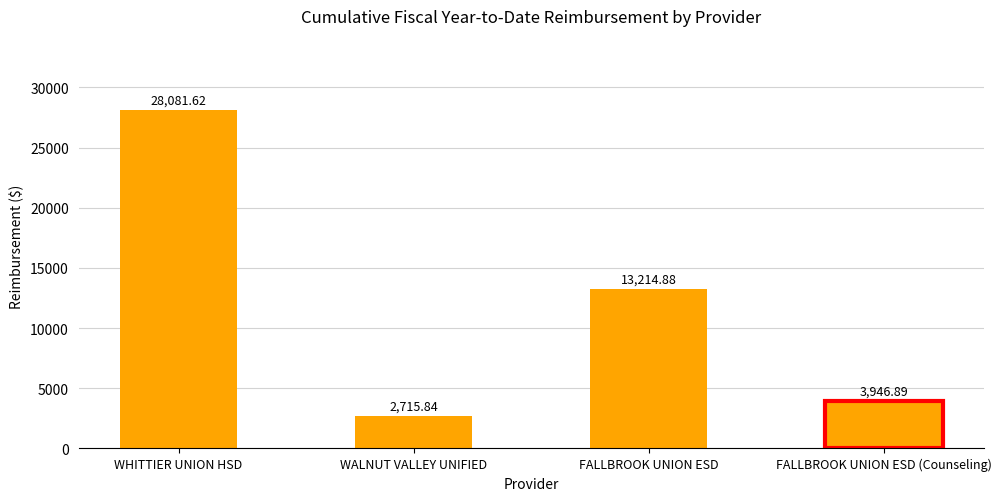

What is the smallest value displayed?

2715.8